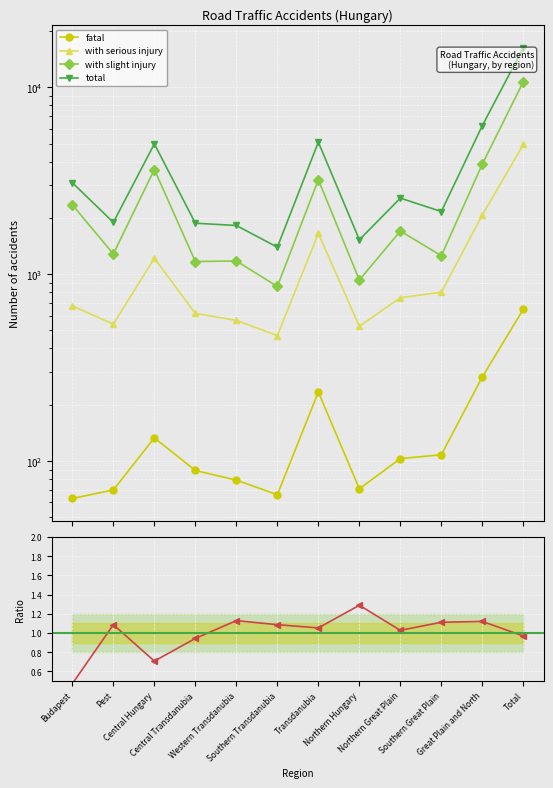

At Central Transdanubia, list the series in order from largest to smallest.

total, with slight injury, with serious injury, fatal, drunk ratio